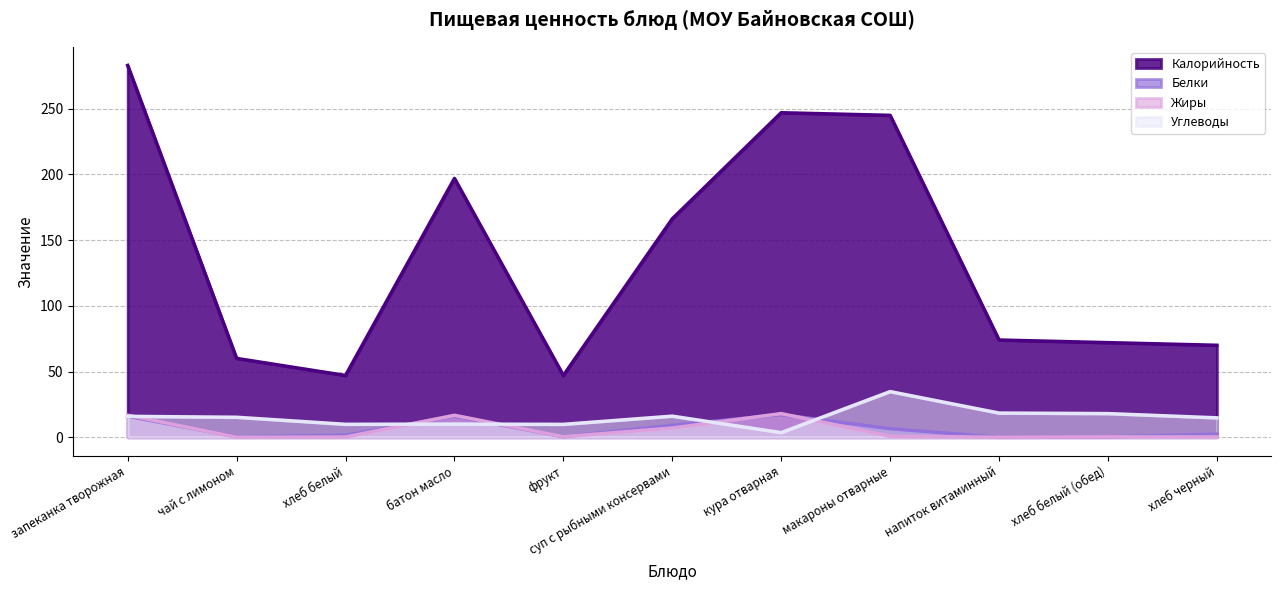

Which has a higher value, хлеб черный or хлеб белый (обед)?

хлеб белый (обед)